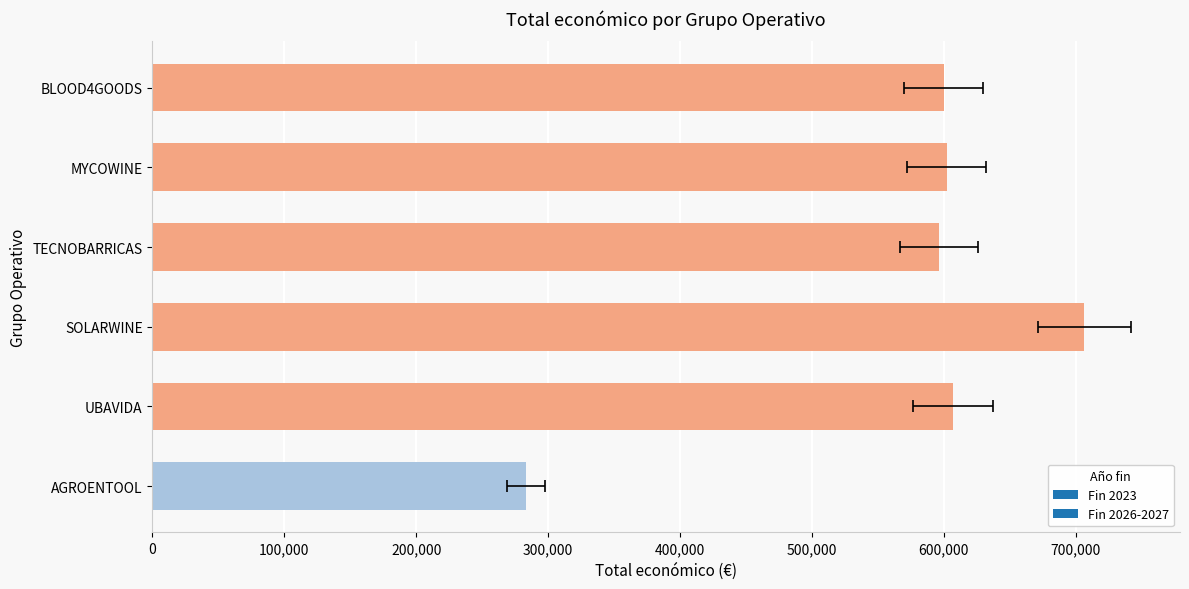

How many categories are shown in the chart?

6